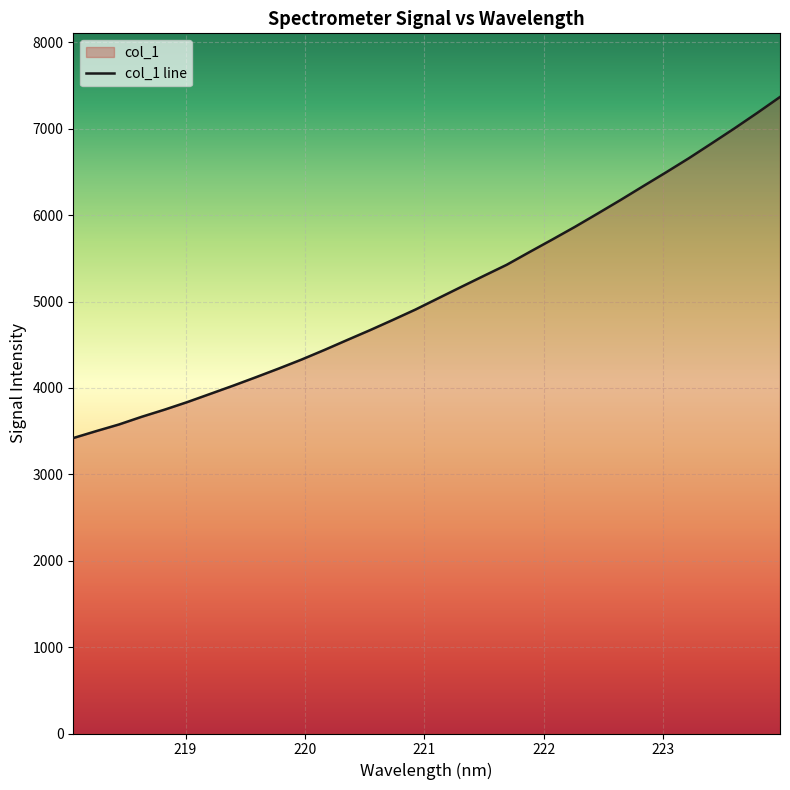

What is the greatest value displayed?

7368.2